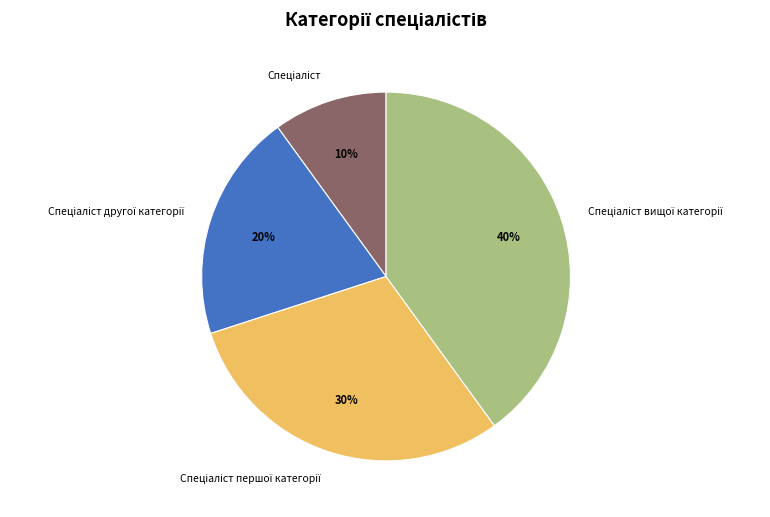

To the nearest percent, what is the difference between the largest and smallest slice percentages?

30%